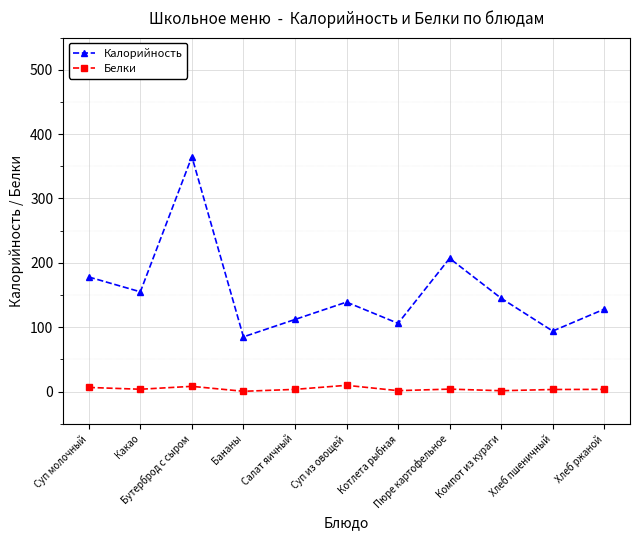

What is the sum of the Белки values at Какао and Хлеб ржаной?

7.0